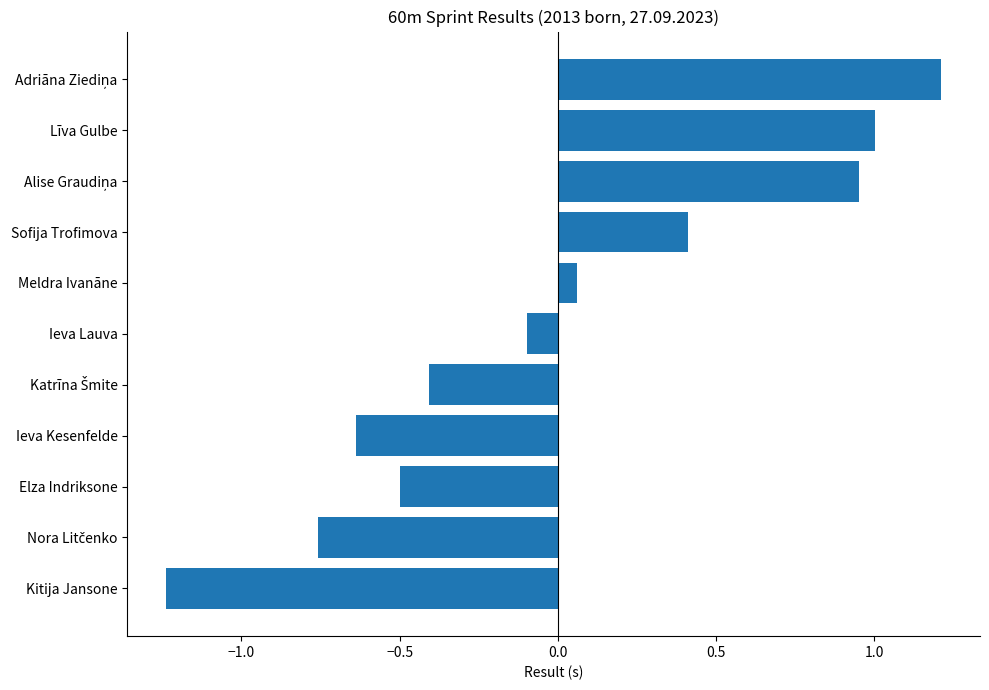

What is the difference between the maximum and second lowest values?

2.0